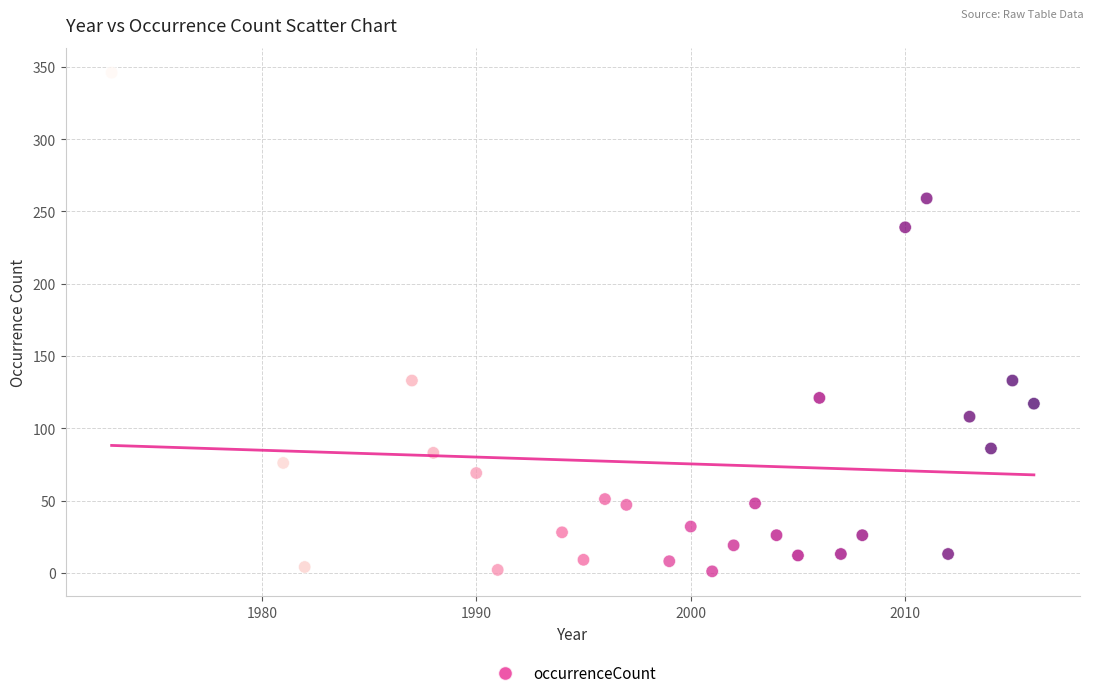

What is the range of Y values (max minus min)?

345